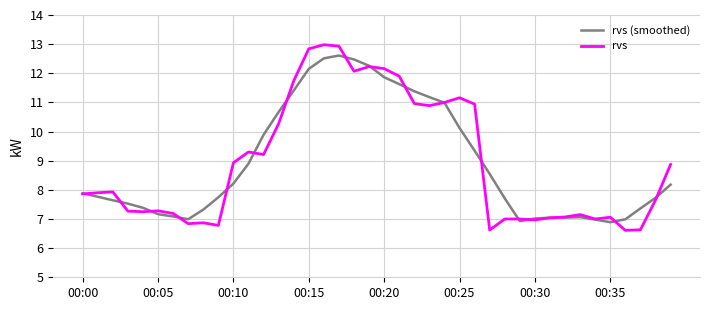

Which series has the widest spread of values?

rvs